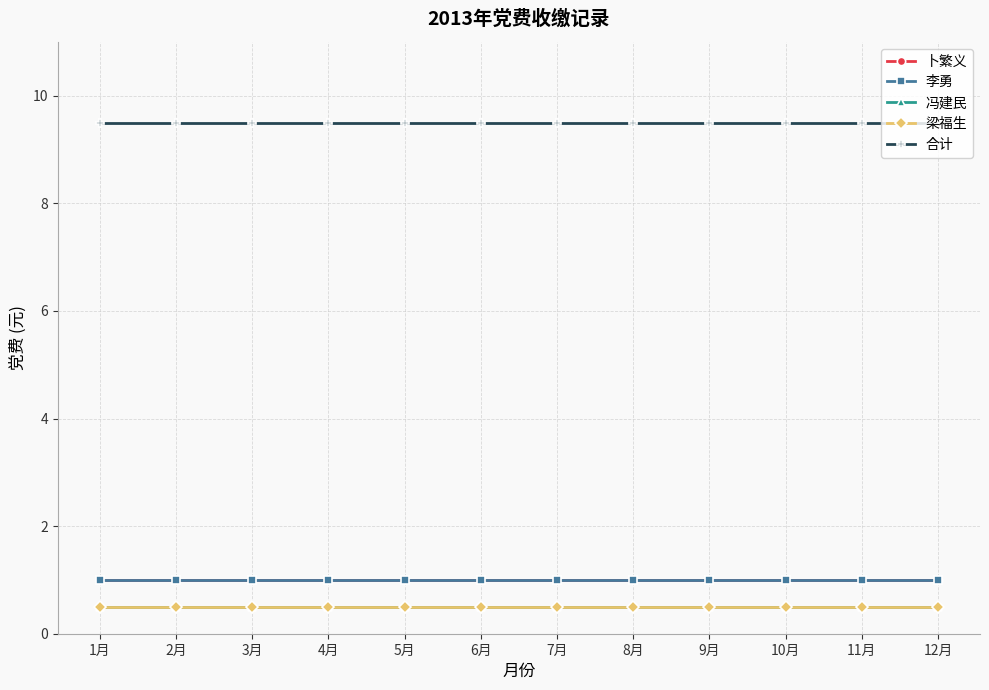

At which category is the sum across all series the highest?

1月